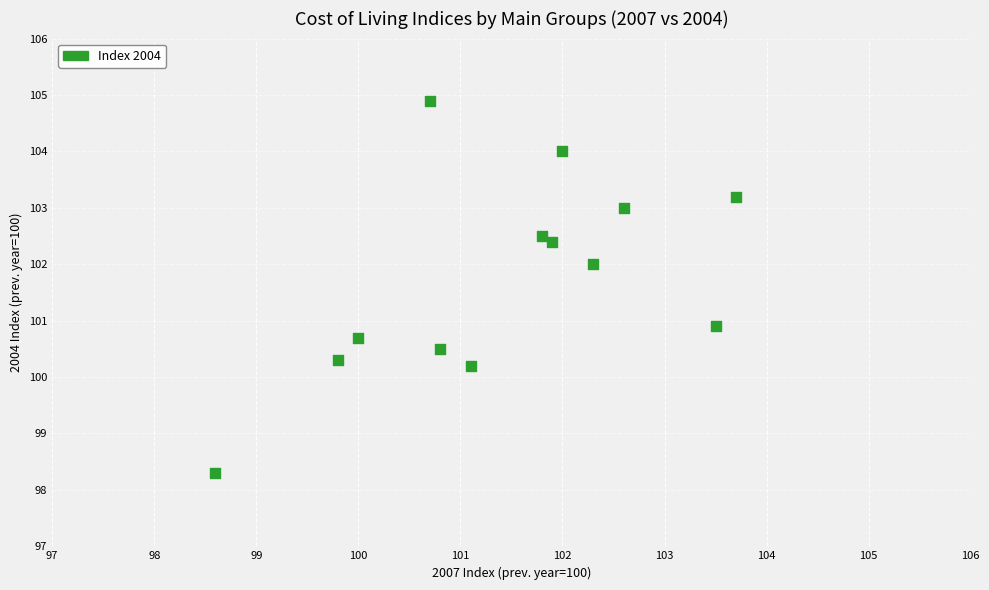

What is the range of Y values (max minus min)?

6.6